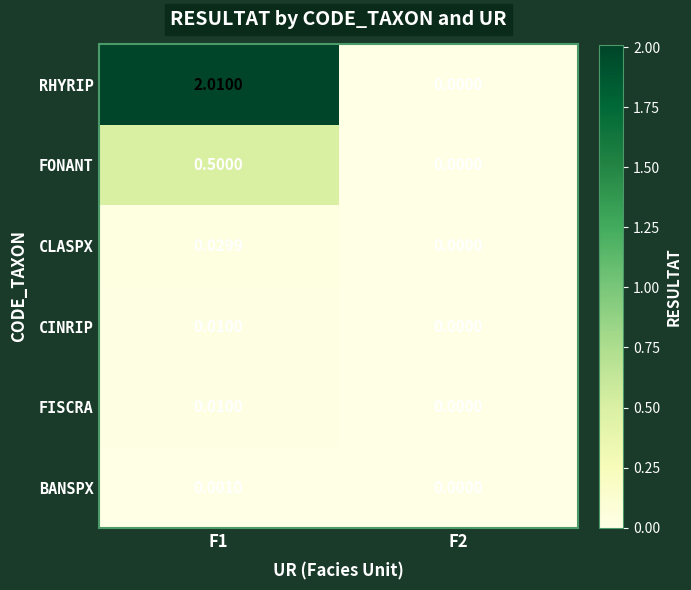

Is the value of CLASPX at F2 greater than the value of CINRIP at F1?

No